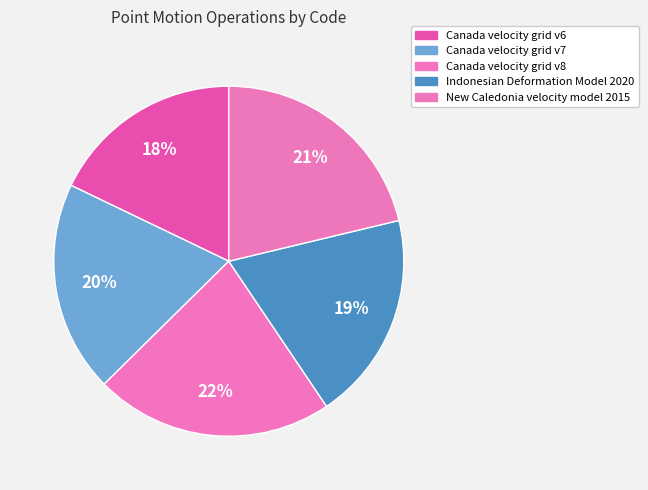

How many segments does this pie chart have?

5